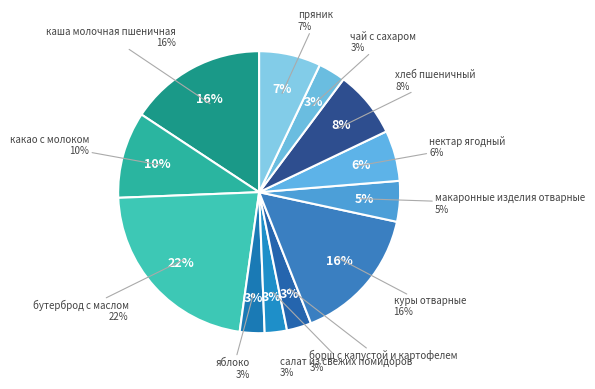

To the nearest percent, what is the combined percentage of чай с сахаром and макаронные изделия отварные?

8%